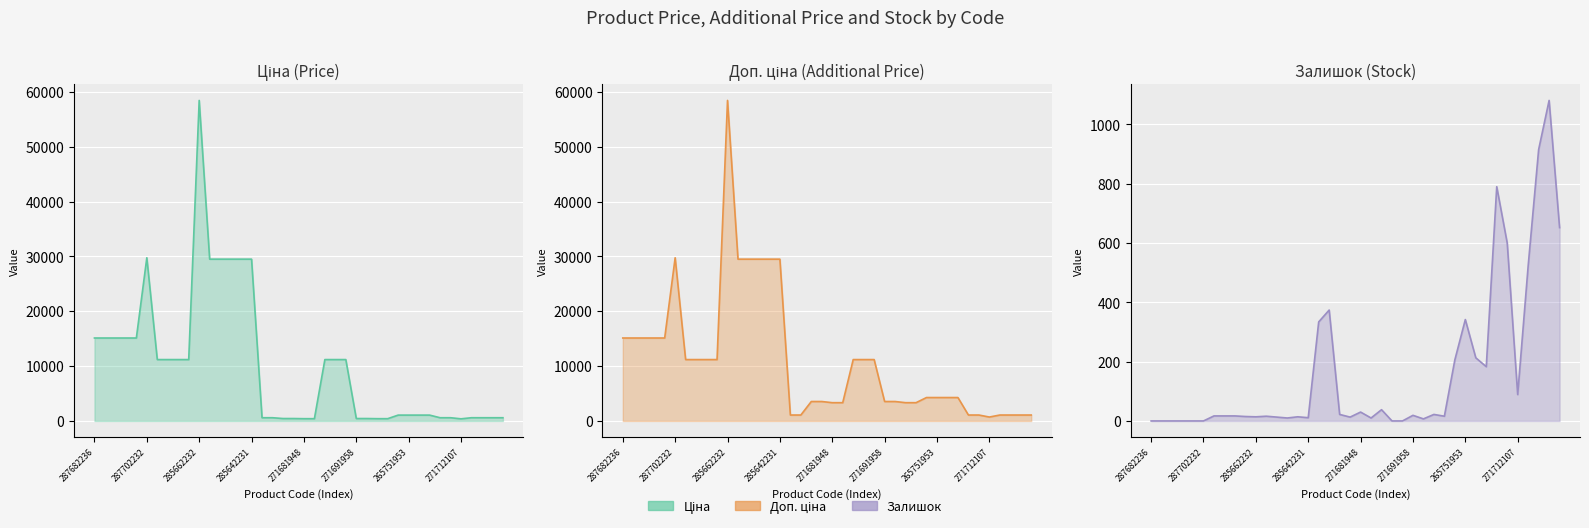

What is the label of the 40th point from the left?

271712103